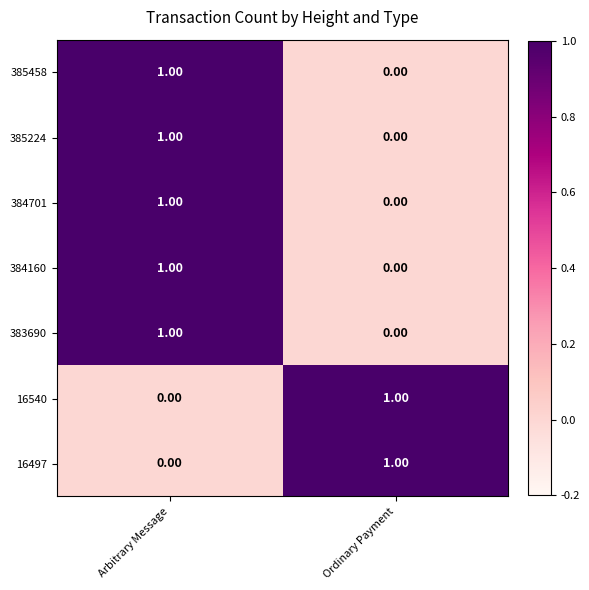

Where is 384701 nearest to the value 0?

Ordinary Payment